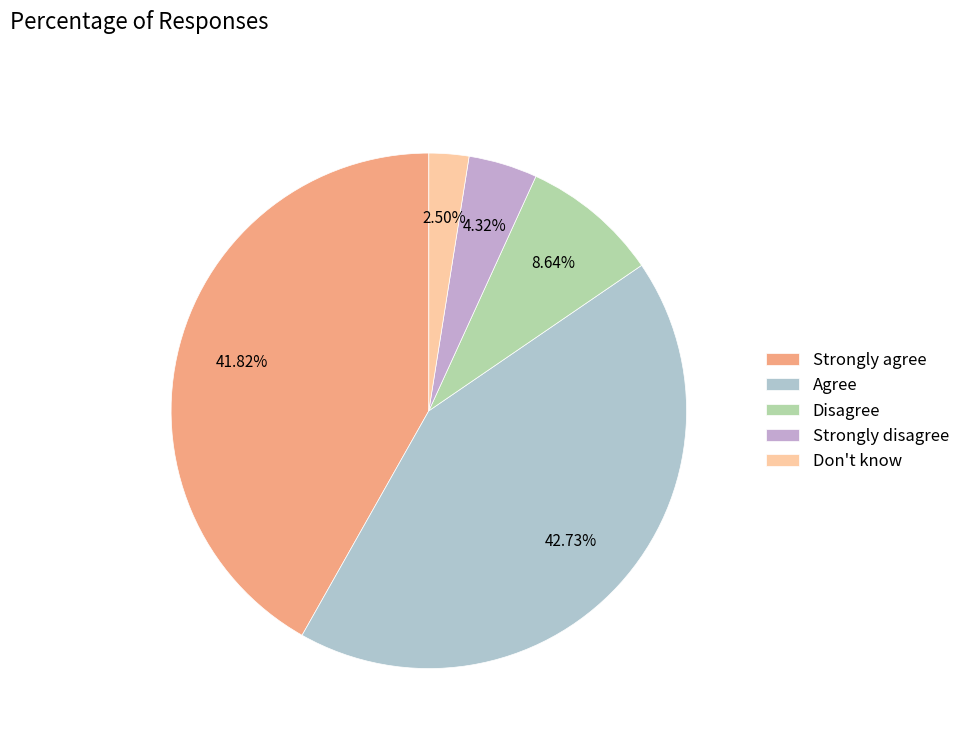

Does Strongly disagree account for over 50% of the chart?

No